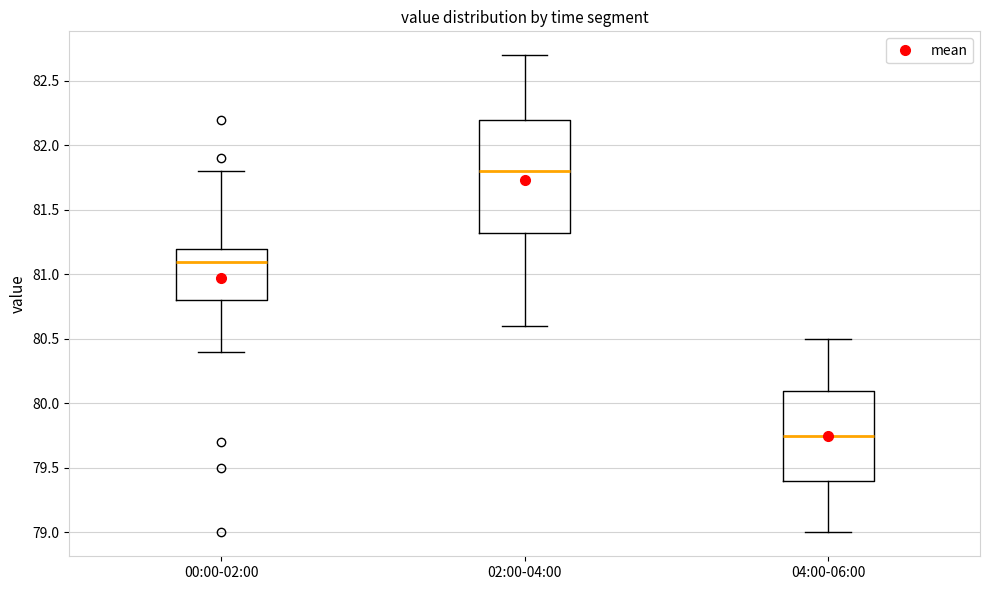

Which box is the tallest, from its lower edge to its upper edge?

02:00-04:00